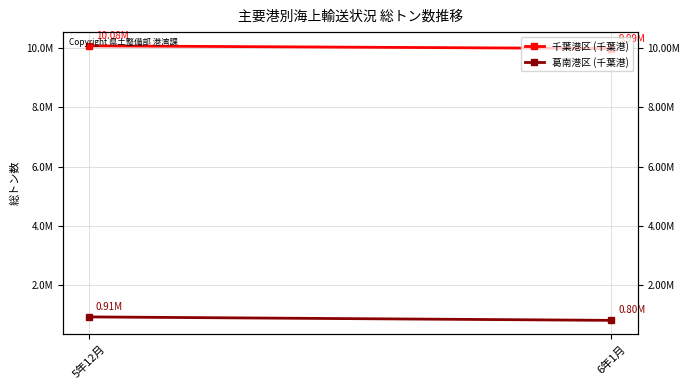

How many categories are shown in the chart?

2